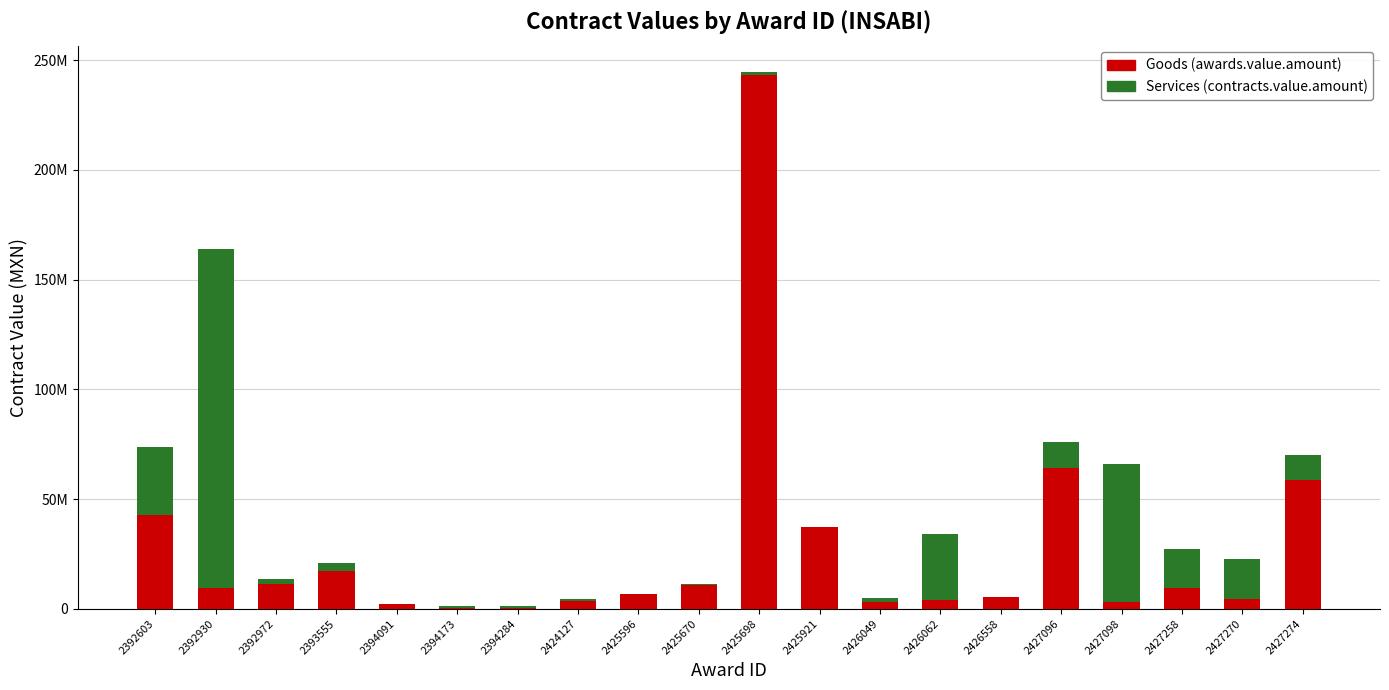

Does the chart contain stacked bars?

Yes